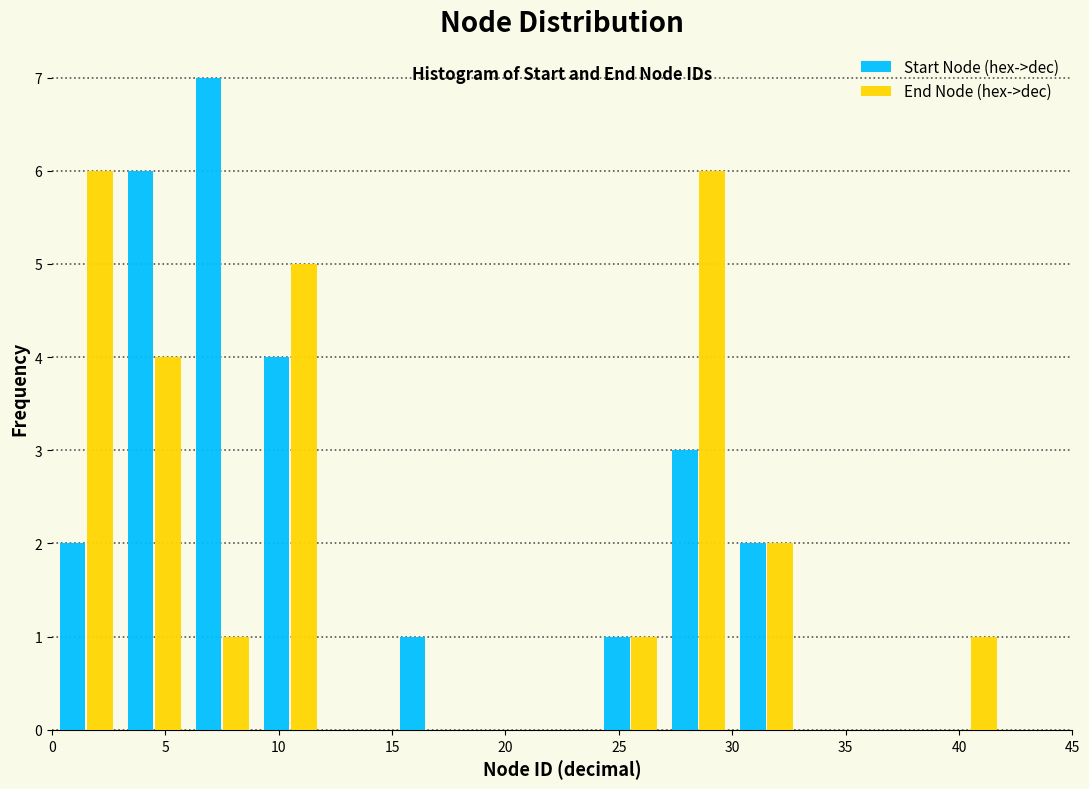

What is the height of the End Node (hex->dec) bar covering 6 to 9 on the x-axis? The values are not printed on the chart, so give them approximately, as read against the axis.

1